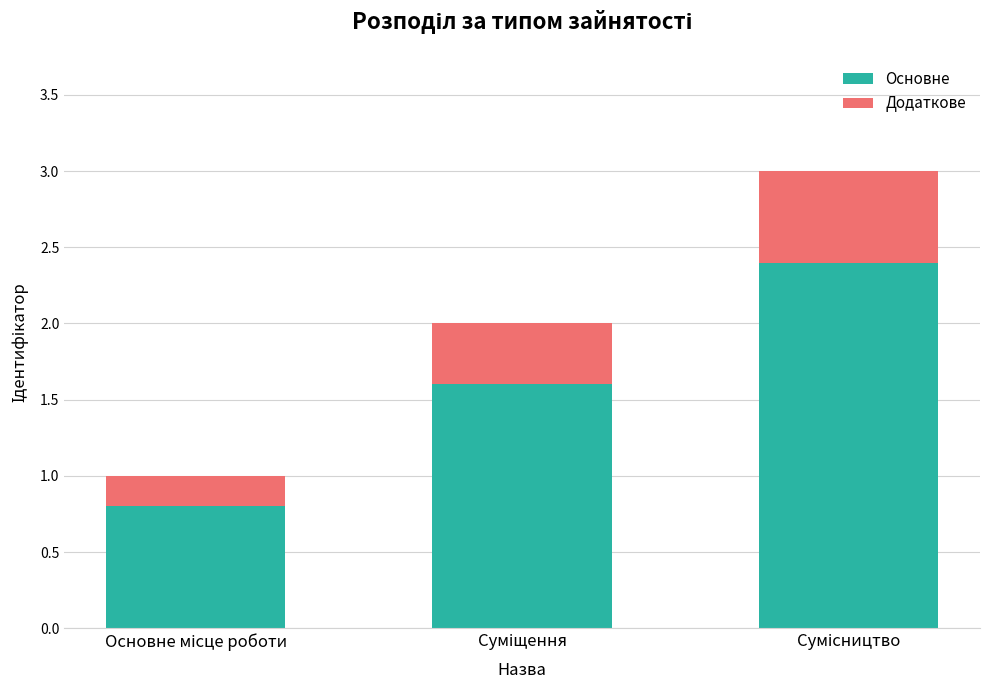

What is the difference between the second highest and minimum values in the Основне series?

0.8